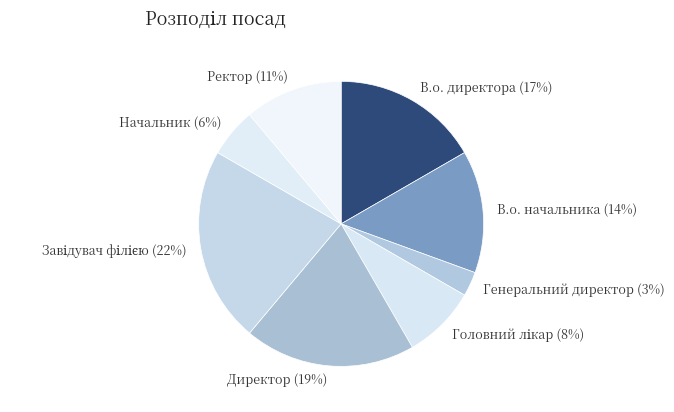

To the nearest percent, what is the combined percentage of В.о. начальника and Генеральний директор?

17%